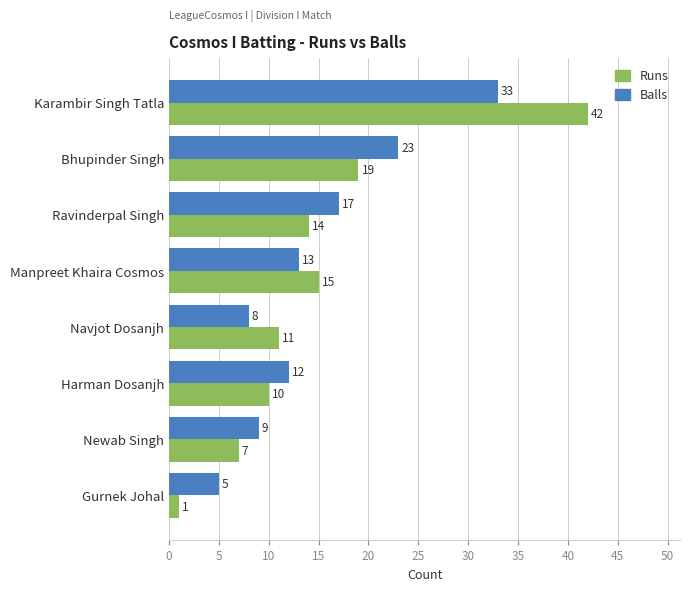

What is the lowest value of the Balls series?

5